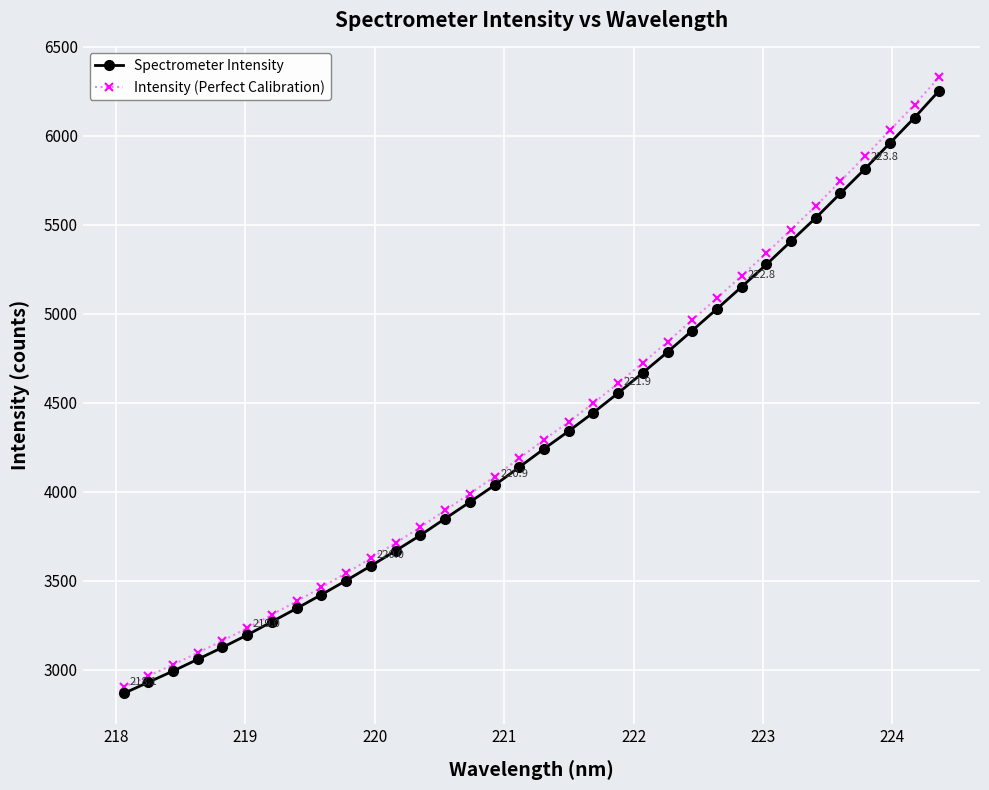

Count the number of data series in this chart.

2